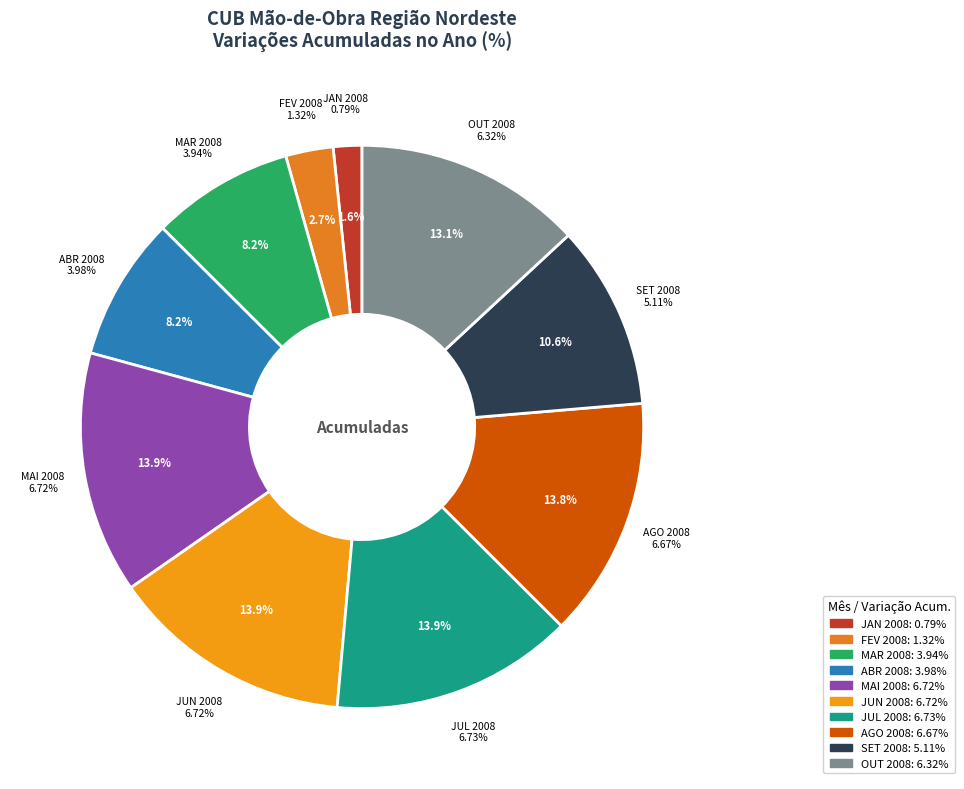

Which slice is the largest?

JUL 2008